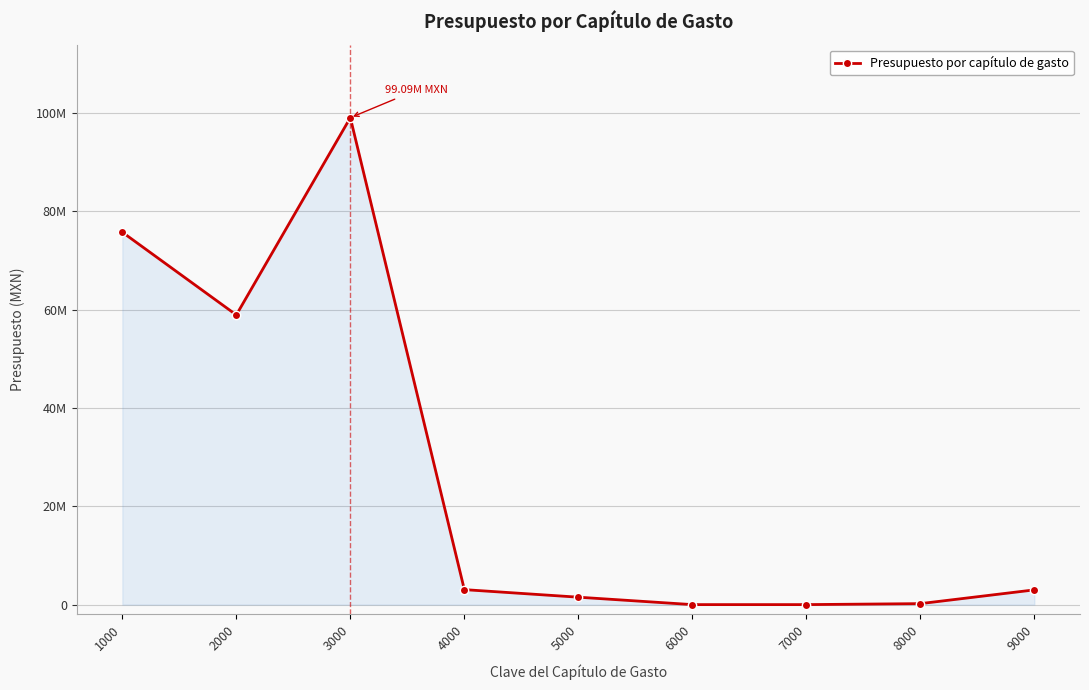

What is the greatest value displayed?

99085233